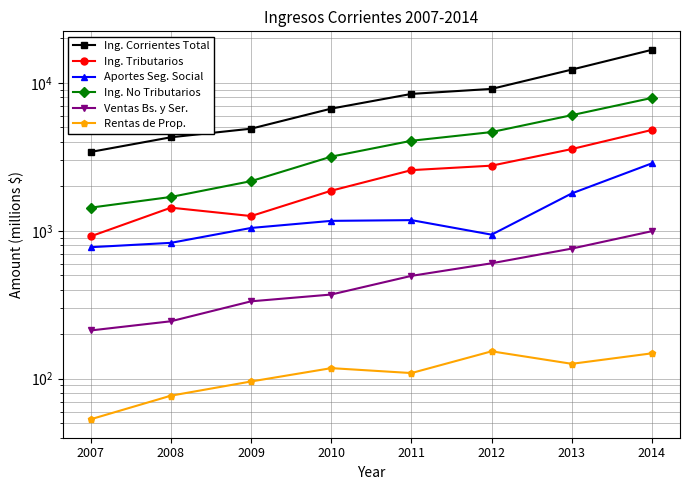

Rank the series at 2007 from highest to lowest value.

Ing. Corrientes Total, Ing. No Tributarios, Ing. Tributarios, Aportes Seg. Social, Ventas Bs. y Ser., Rentas de Prop.